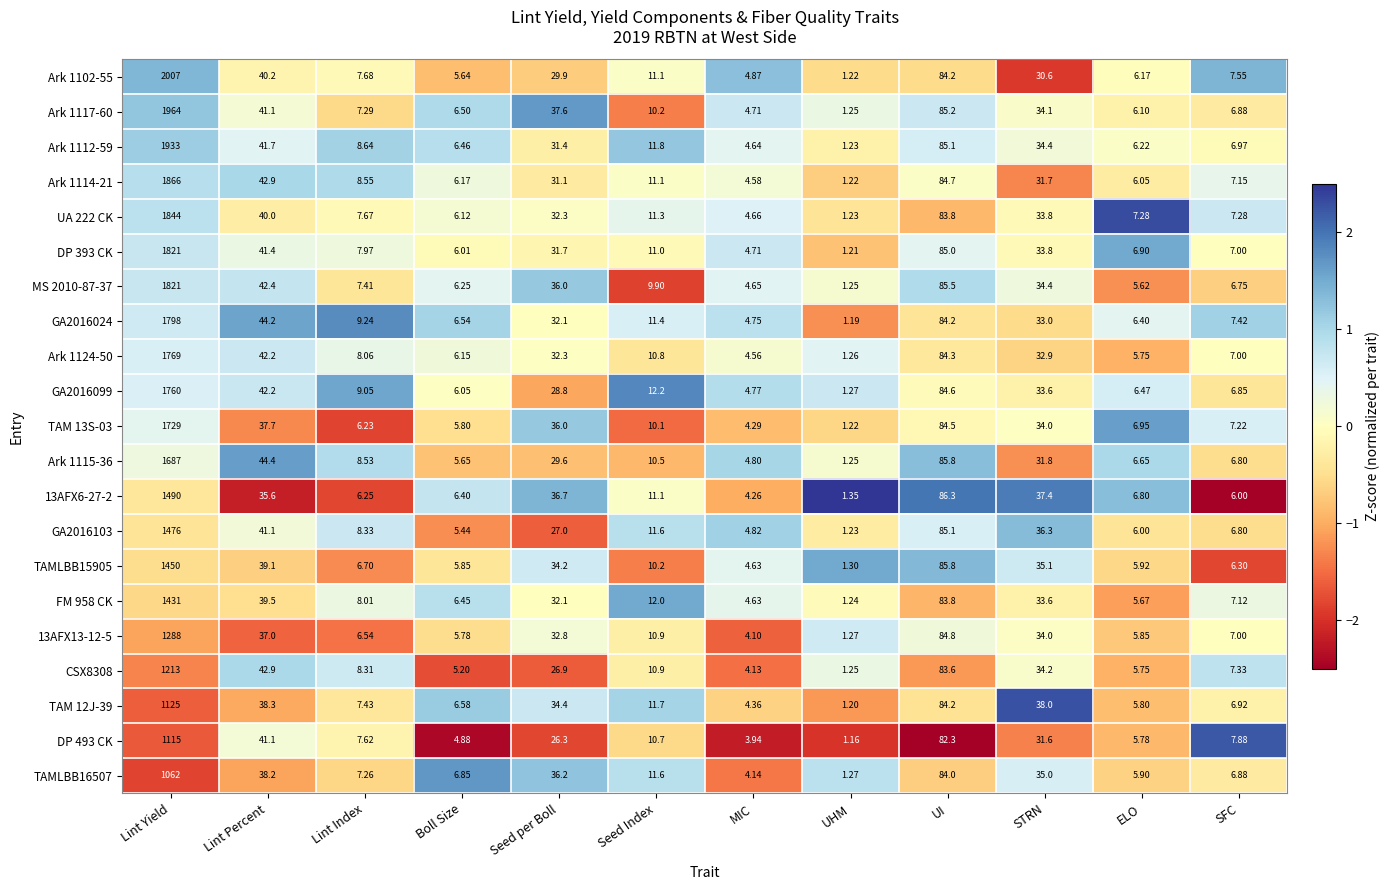

Is the value of DP 493 CK at Seed Index greater than the value of 13AFX13-12-5 at STRN?

No